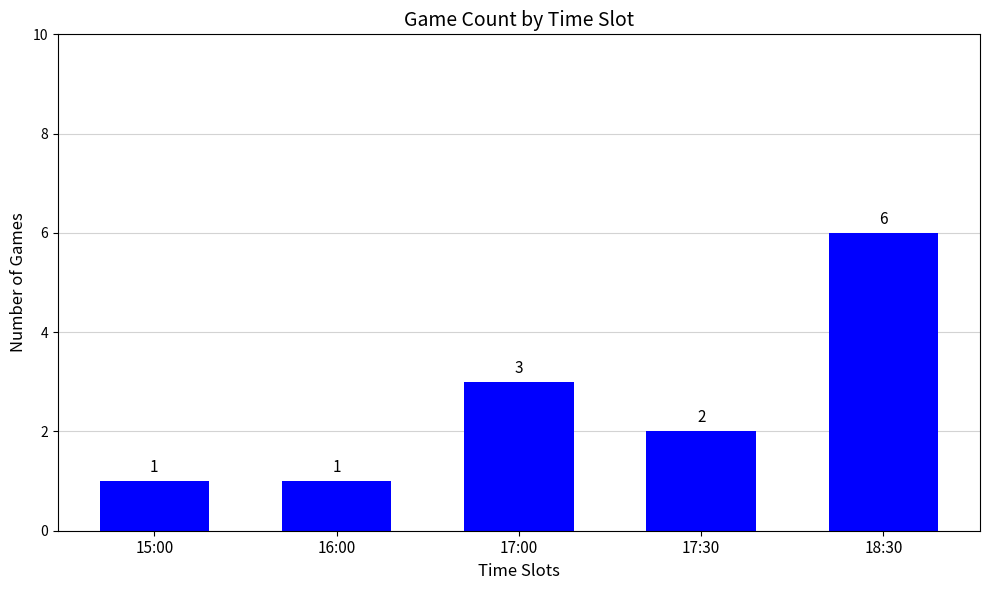

Reading left to right, transcribe all the data shown in this chart.

15:00=1	16:00=1	17:00=3	17:30=2	18:30=6